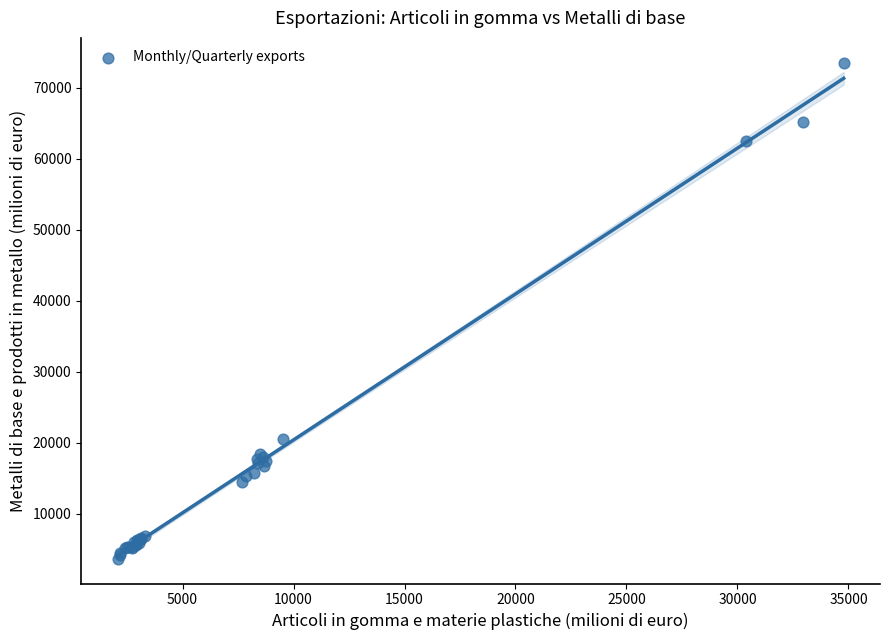

What Y value in the scatter plot is closest to 38589?

20475.6